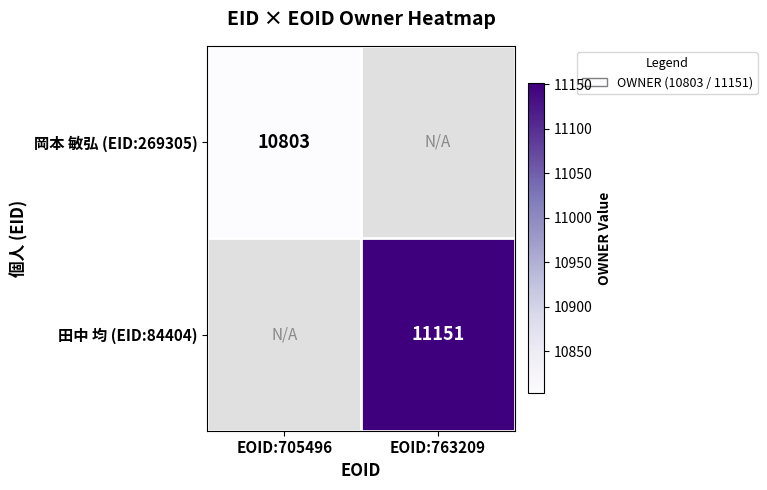

True or false: 田中 均 (EID:84404) has a value of 4189 at EOID:763209.

False